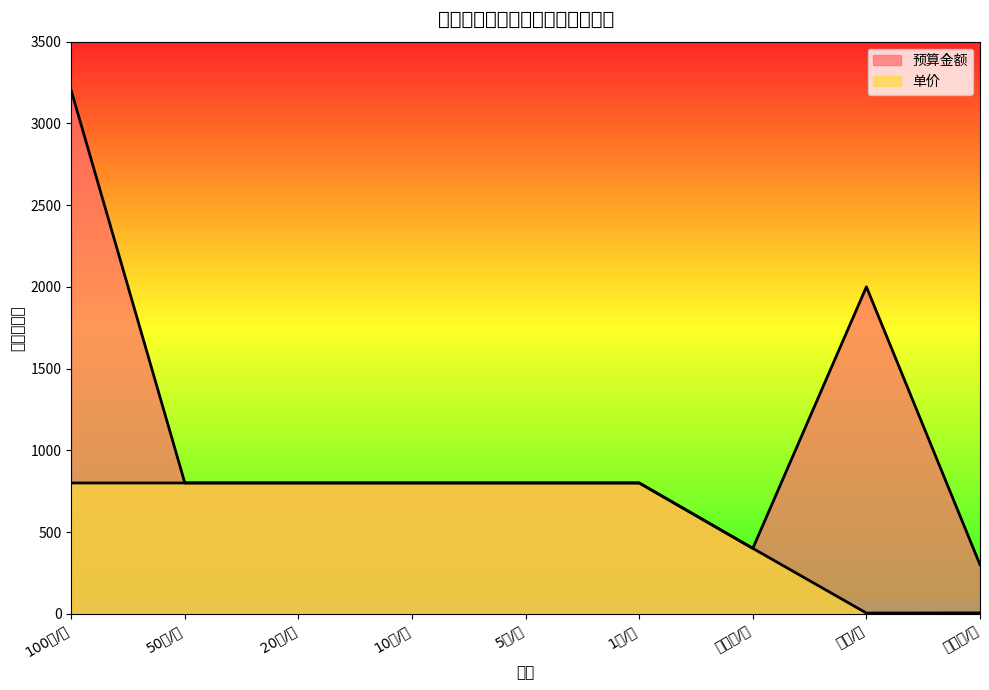

Reading right to left, what are all the values shown in this chart?

单价: 5	4	400	800	800	800	800	800	800
预算金额: 300	2000	400	800	800	800	800	800	3200